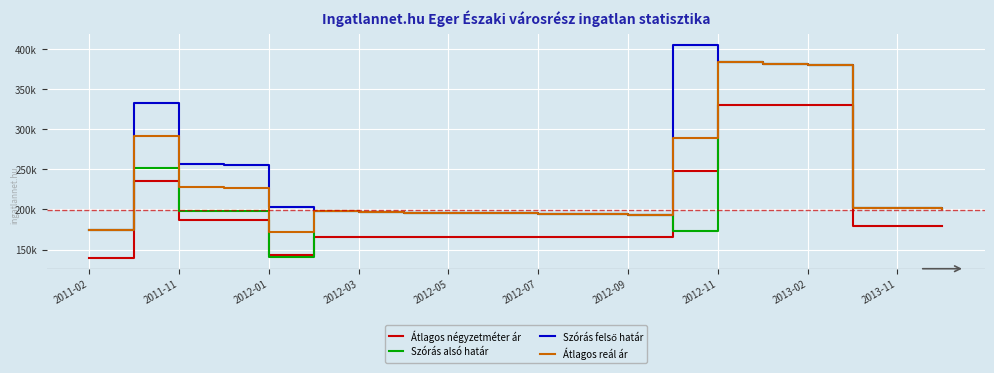

What is the average value of the Szórás alsó határ series?

222377